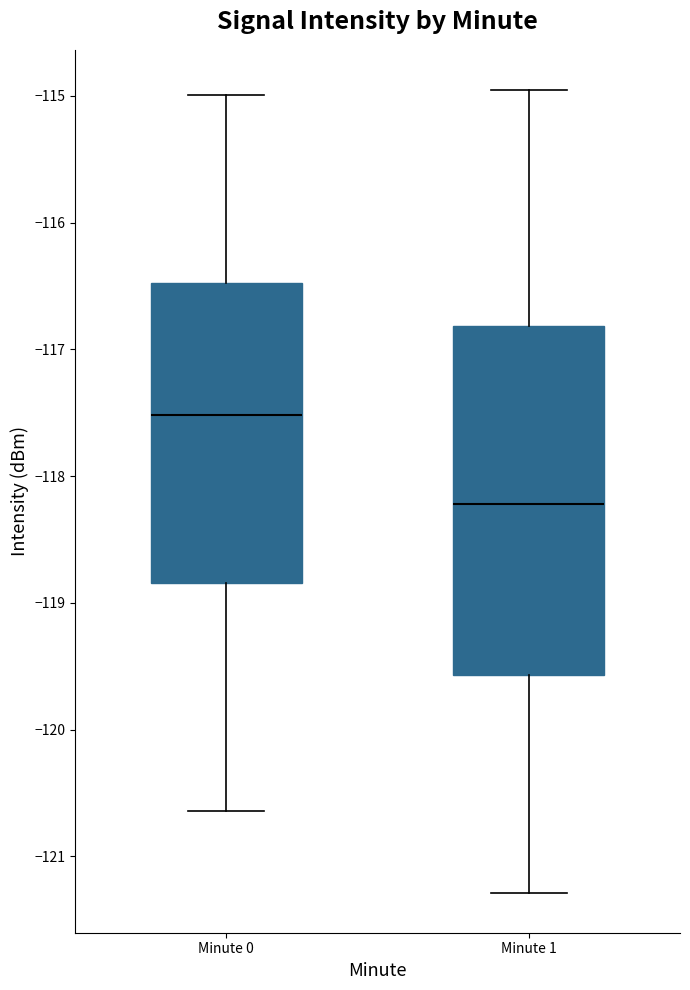

Which box's median line is the lowest?

Minute 1